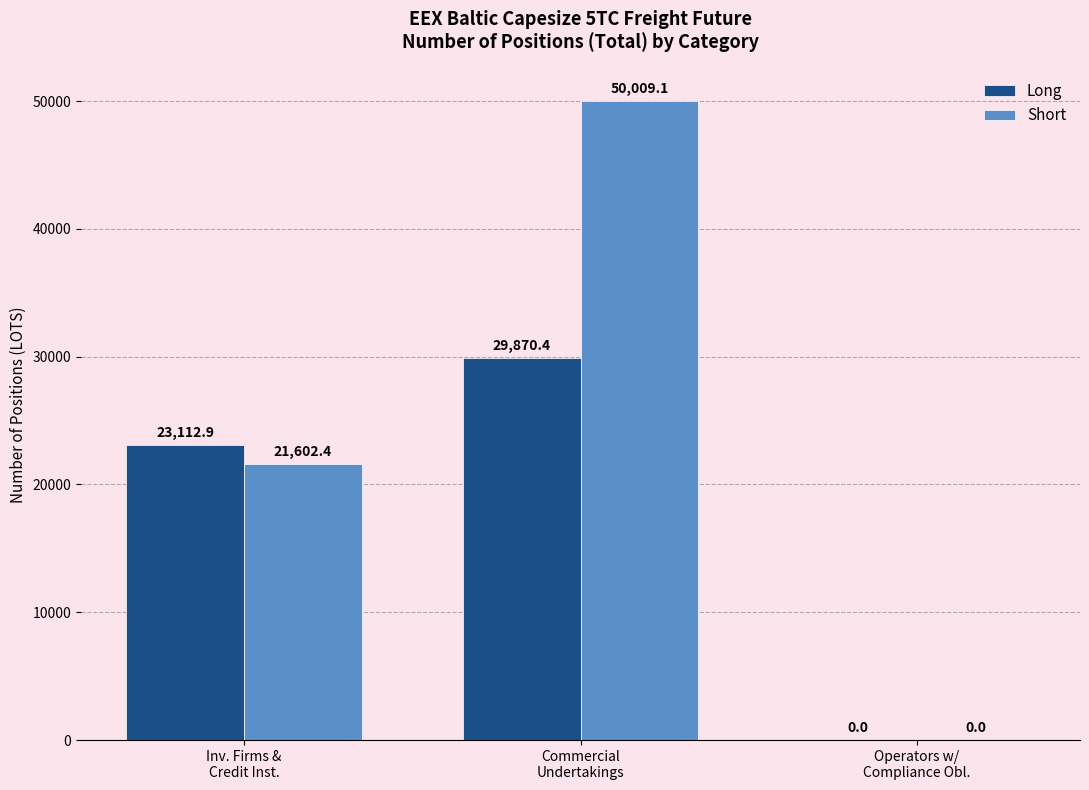

What is the sum of all Long values?

52983.3